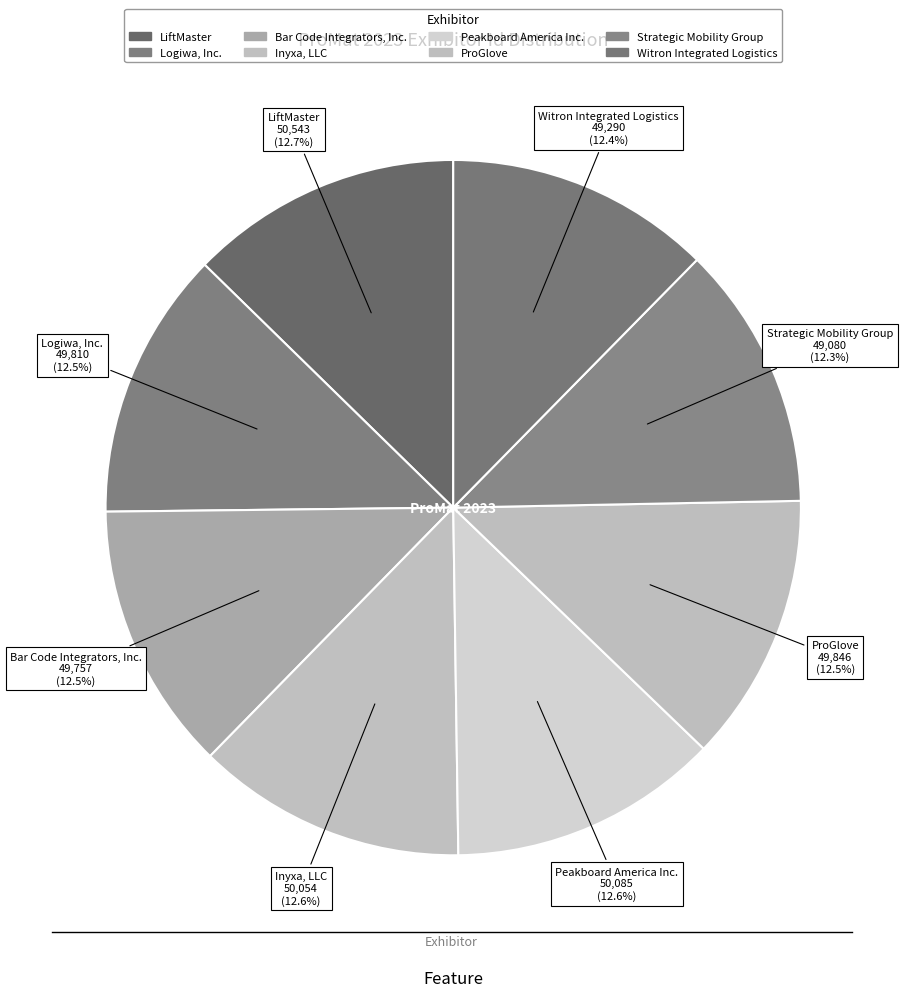

How many segments does this pie chart have?

8